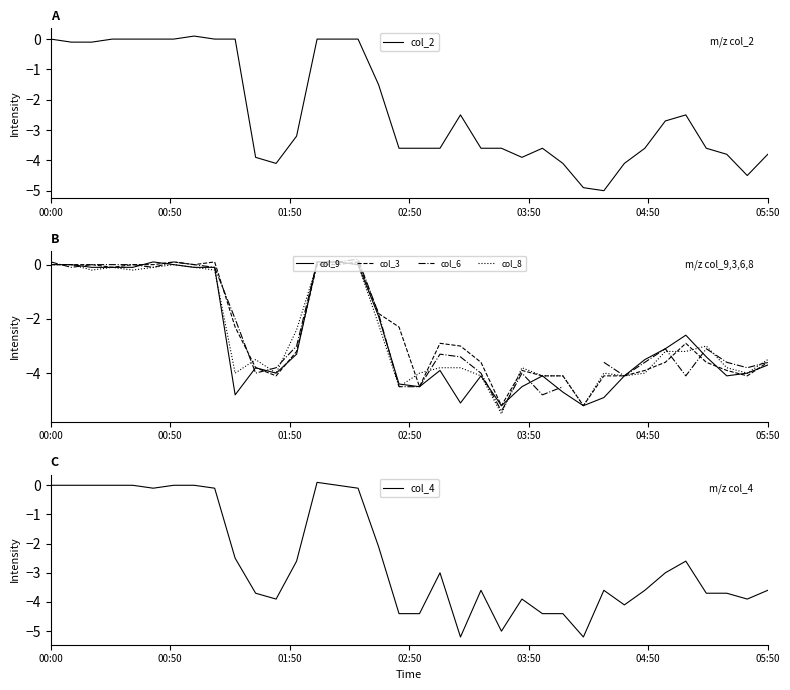

True or false: col_4 has a value of -4.4 at 24.

True